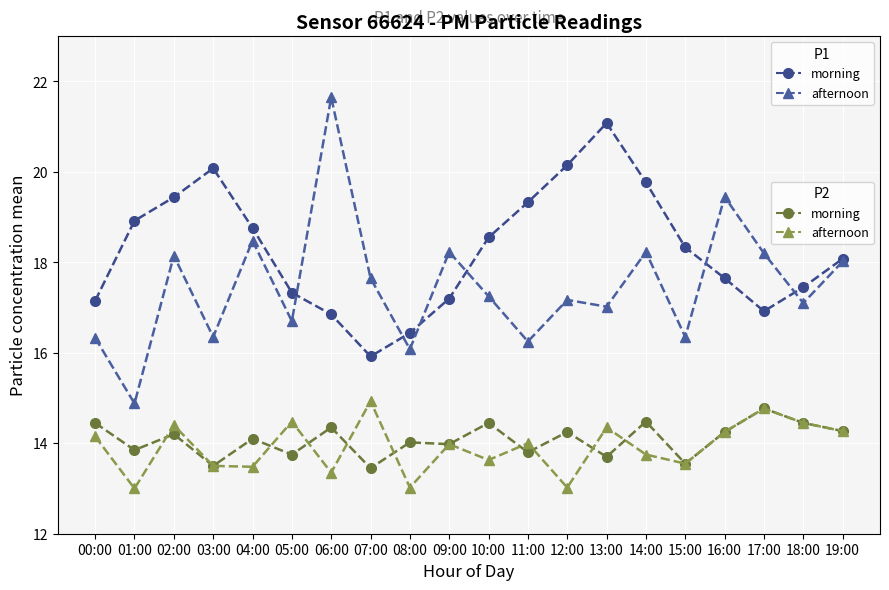

What is the smallest value displayed?

13.0